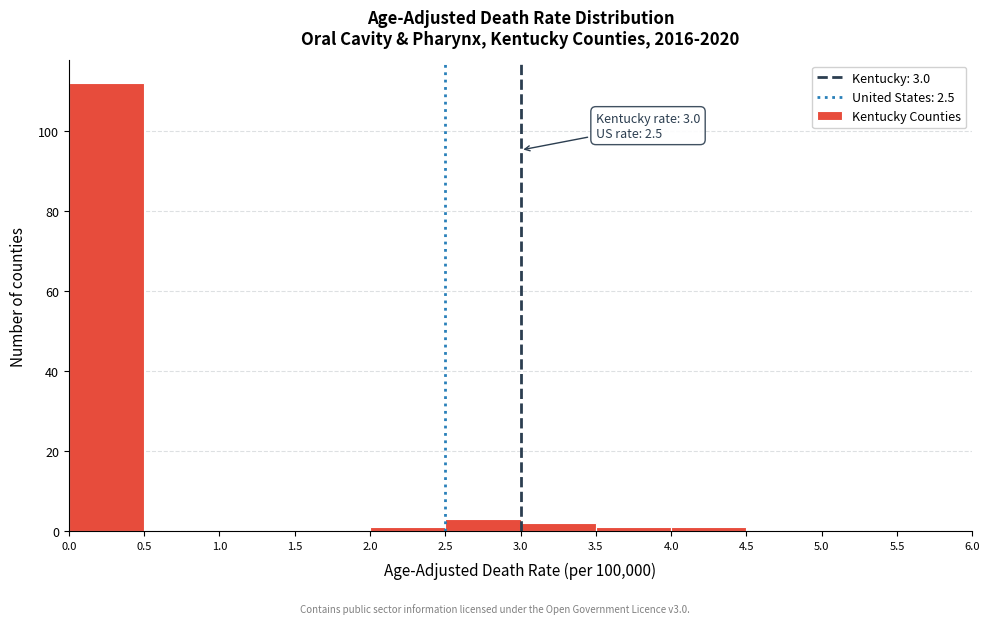

Over which range of the x-axis is the bar tallest?

0.0 to 0.5